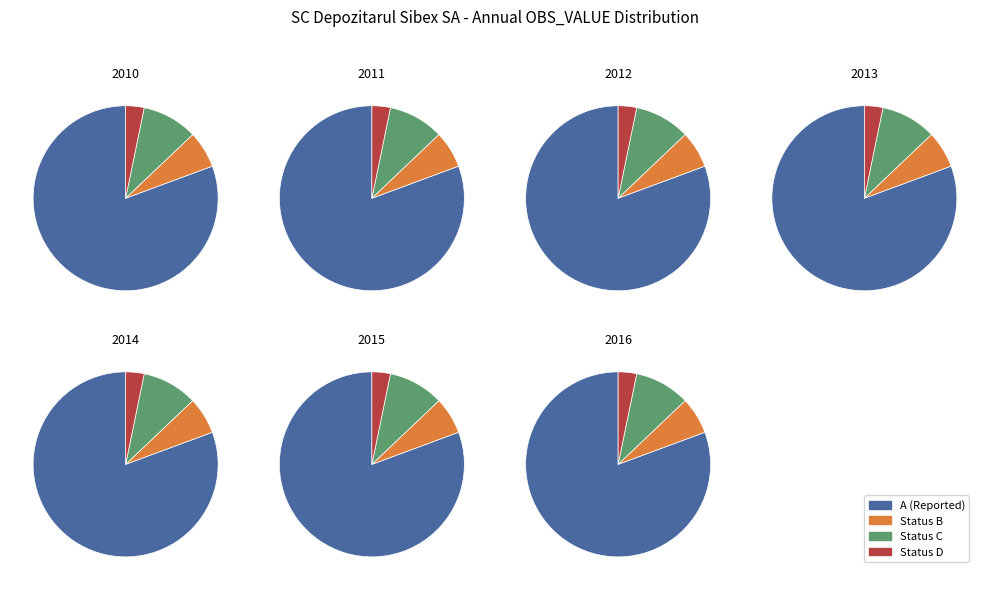

Between 2016 and 2013, which is larger?

2016